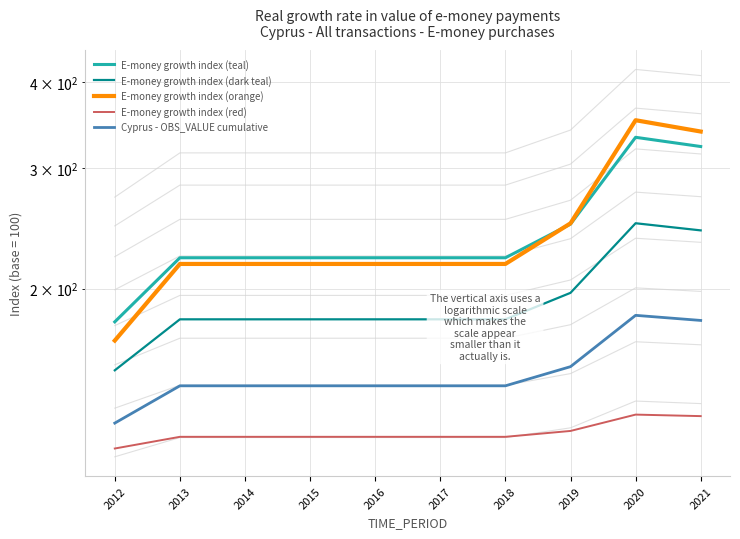

Reading left to right, extract all data points from this chart.

E-money growth index (teal): 178.8	221.8	221.8	221.8	221.8	221.8	221.8	248.4	332.6	322.5
E-money growth index (dark teal): 152.0	180.4	180.4	180.4	180.4	180.4	180.4	197.2	249.1	243.2
E-money growth index (orange): 167.9	217.3	217.3	217.3	217.3	217.3	217.3	249.1	352.3	339.1
E-money growth index (red): 116.8	121.5	121.5	121.5	121.5	121.5	121.5	123.9	130.9	130.3
Cyprus - OBS_VALUE cumulative: 127.2	144.2	144.2	144.2	144.2	144.2	144.2	153.8	182.8	179.7